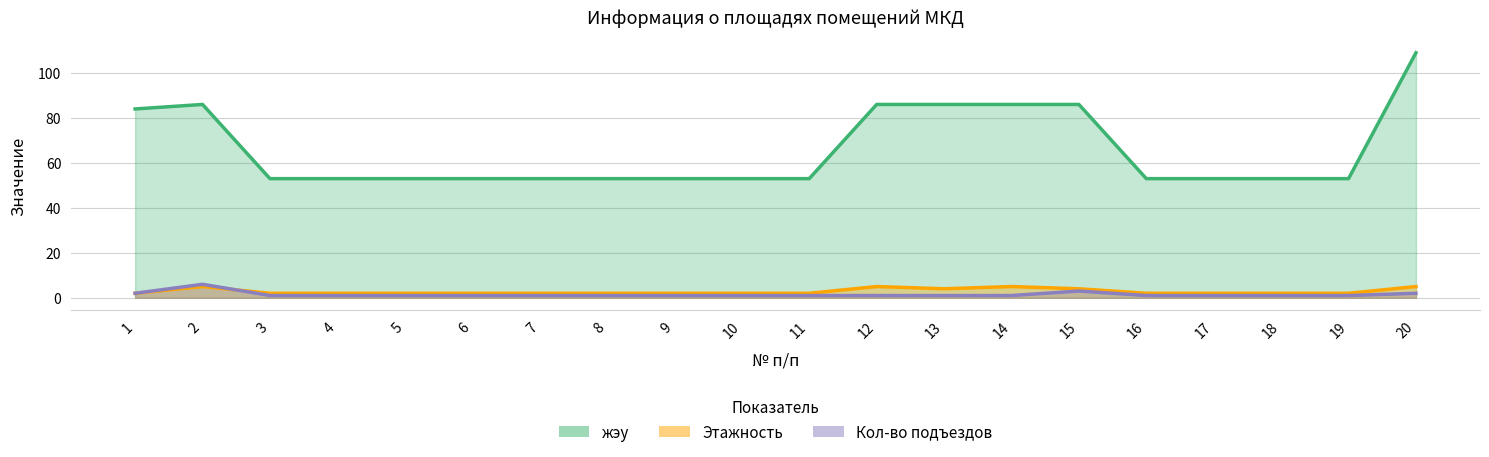

Which series changed the most between 2 and 10?

жэу